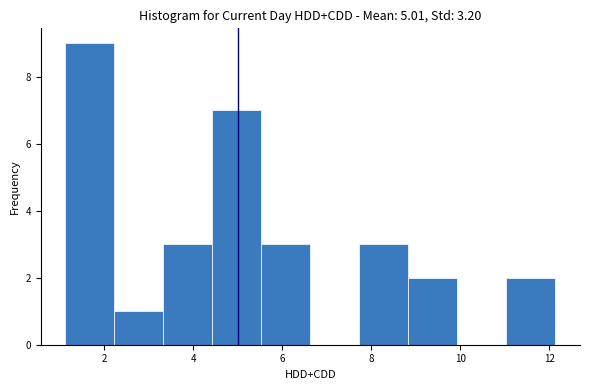

Reading left to right, list every bar in this chart as the range it spans on the x-axis followed by its height. Neither the bar edges nor the heights are printed on the chart, so give them approximately, as read against the axes.

1.2 to 2.2: 9
2.2 to 3.4: 1
3.4 to 4.4: 3
4.4 to 5.6: 7
5.6 to 6.6: 3
6.6 to 7.8: 0
7.8 to 8.8: 3
8.8 to 10.0: 2
10.0 to 11.0: 0
11.0 to 12.2: 2